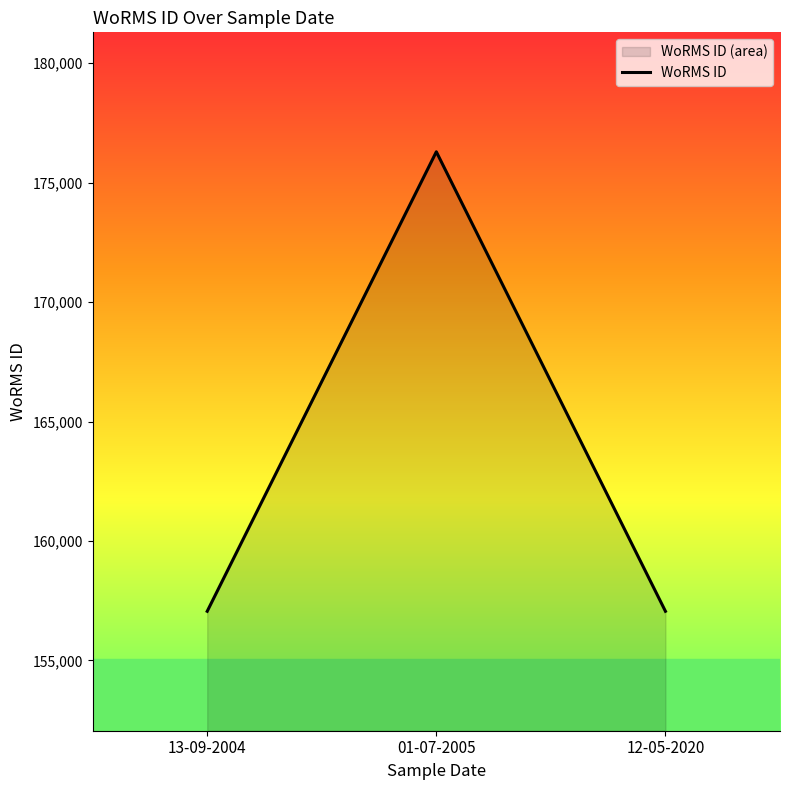

Rank the categories by value from highest to lowest.

01-07-2005, 13-09-2004, 12-05-2020